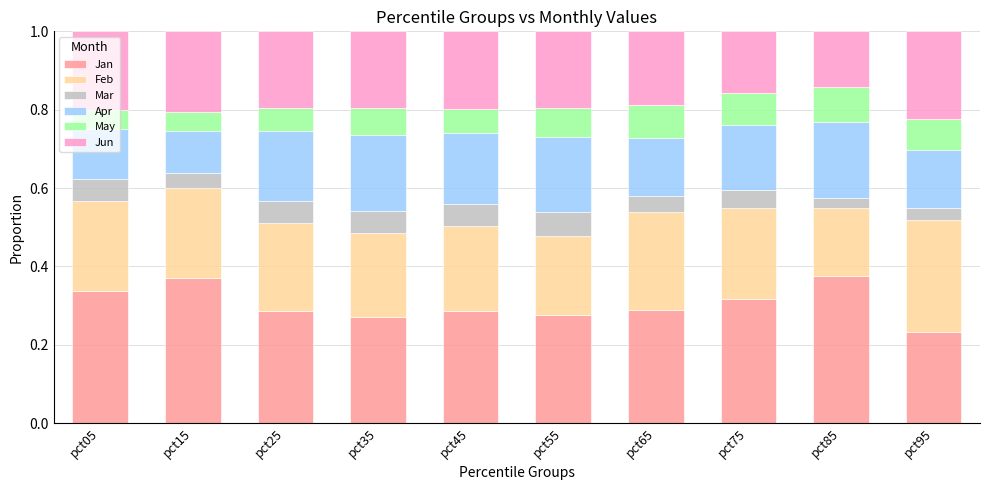

What is the sum of all Jan values?

3.0